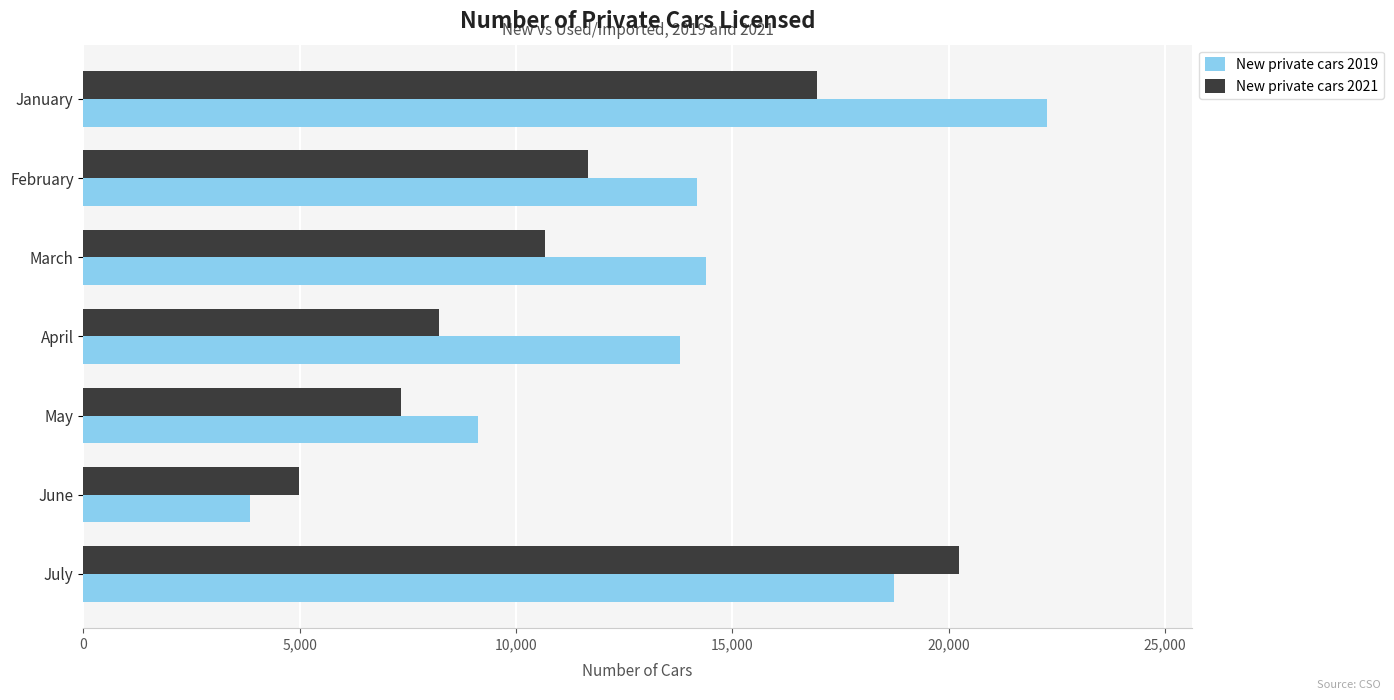

Where is New private cars 2021 nearest to the value 12606?

February